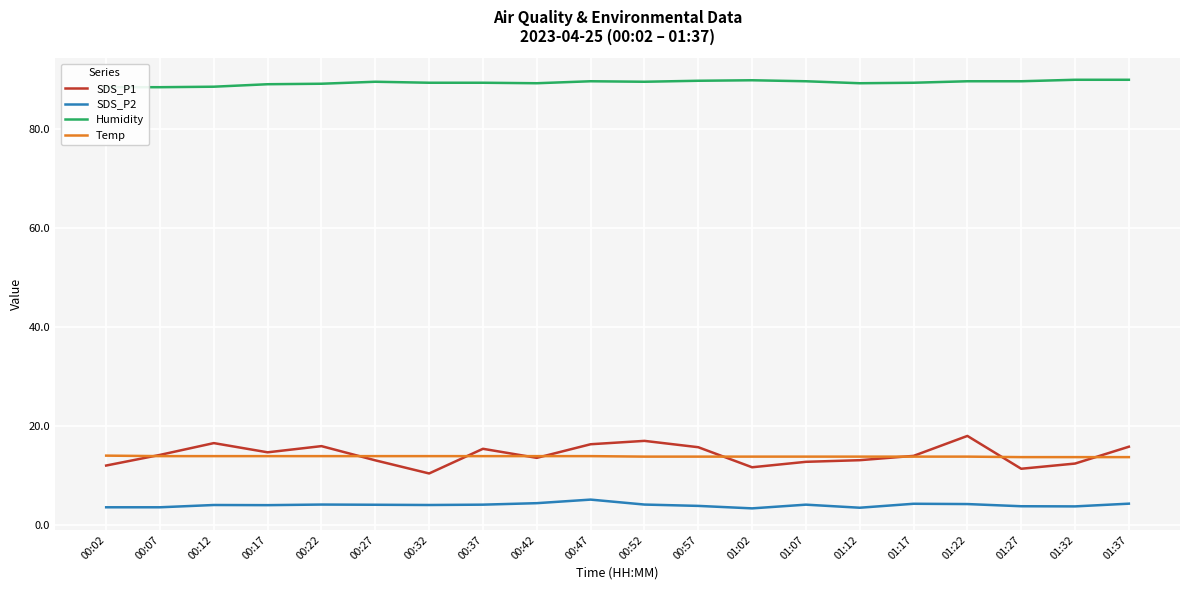

True or false: Temp and SDS_P2 intersect in this chart.

False